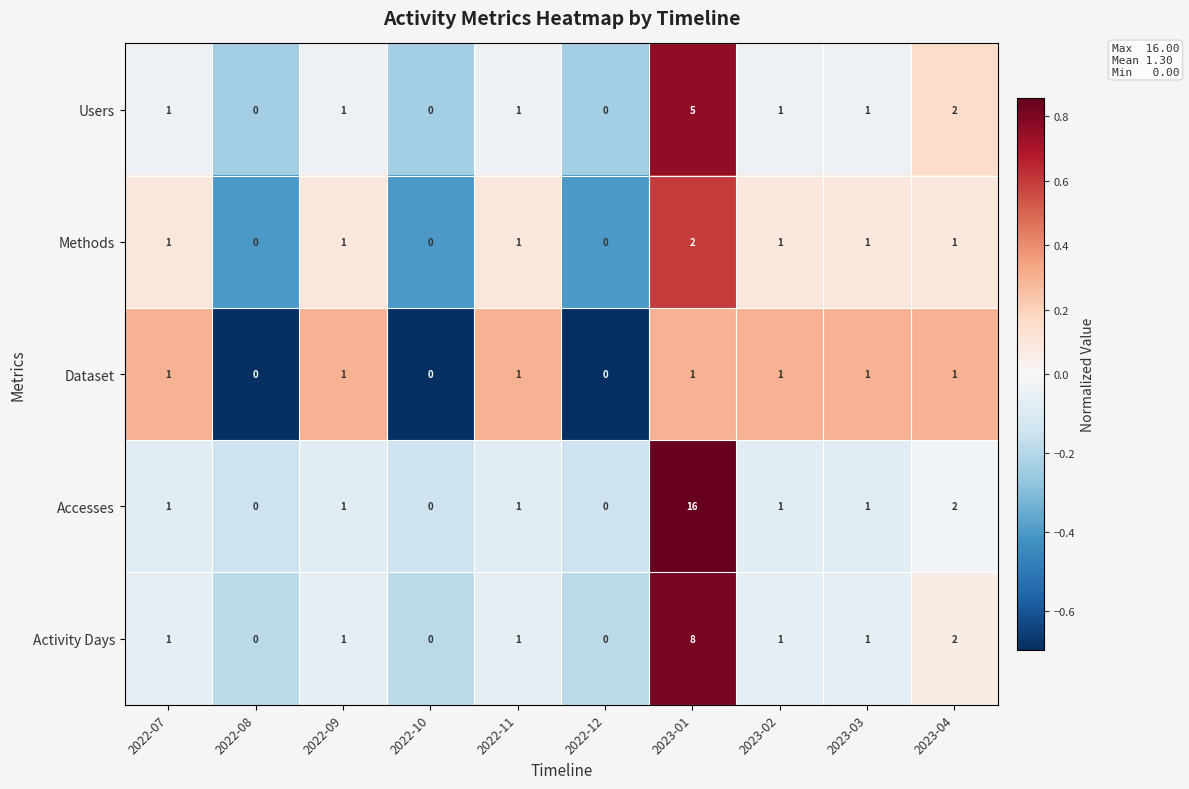

Rank the series by their maximum value, from lowest to highest.

Dataset, Methods, Users, Activity Days, Accesses